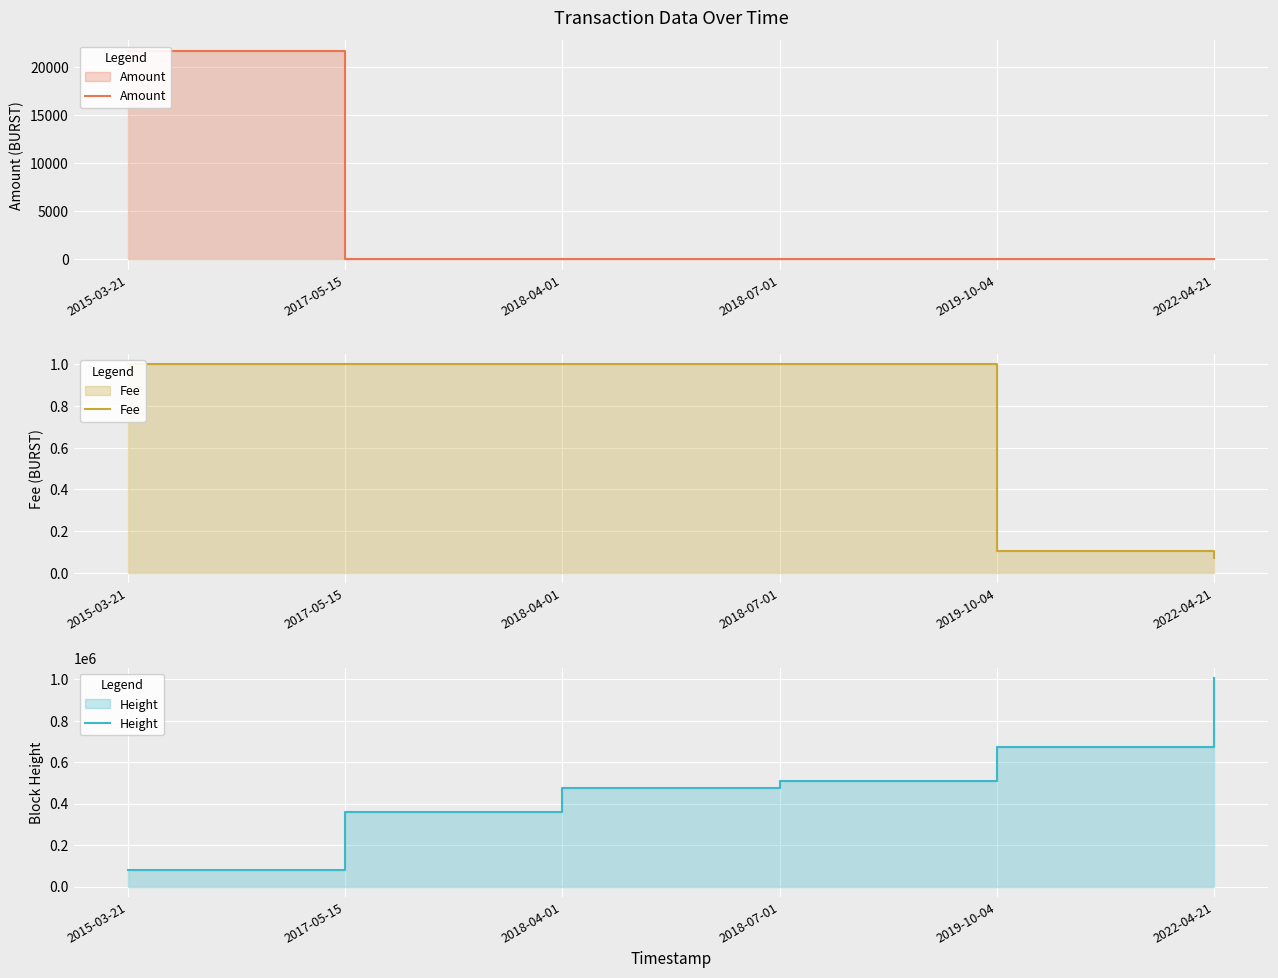

How many lines are shown in the chart?

3